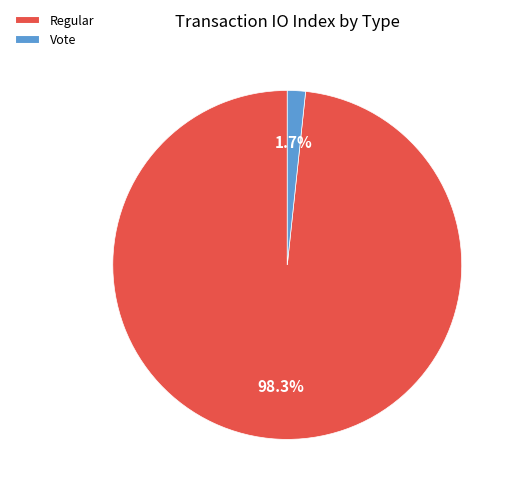

Is the sum of Vote and Regular greater than half?

Yes